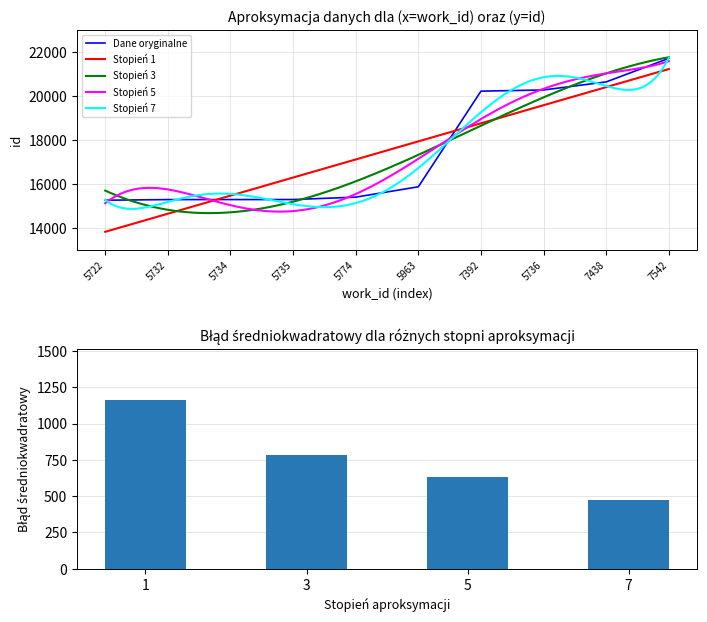

Is it true that the value at 5774 is 9260?

False